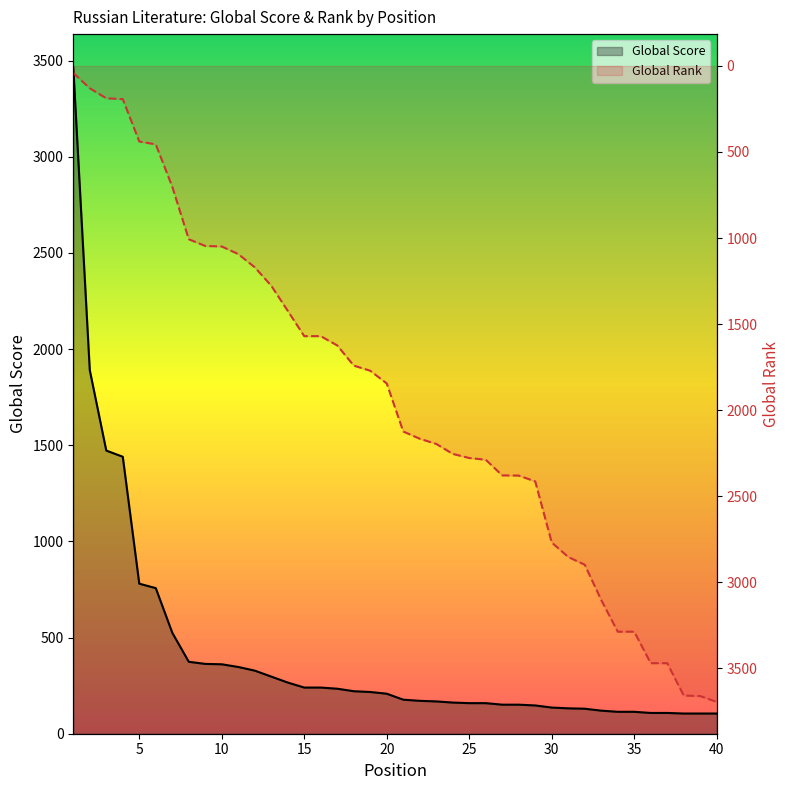

What is the minimum value for Global Rank?

41